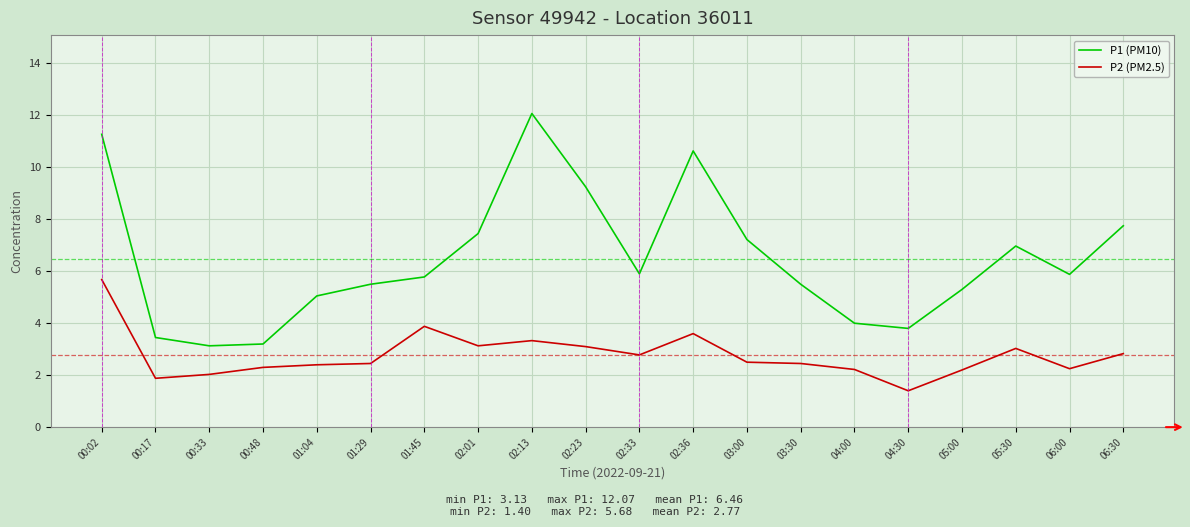

The P2 (PM2.5) series shows 0.6 at 02:01. True or false?

False